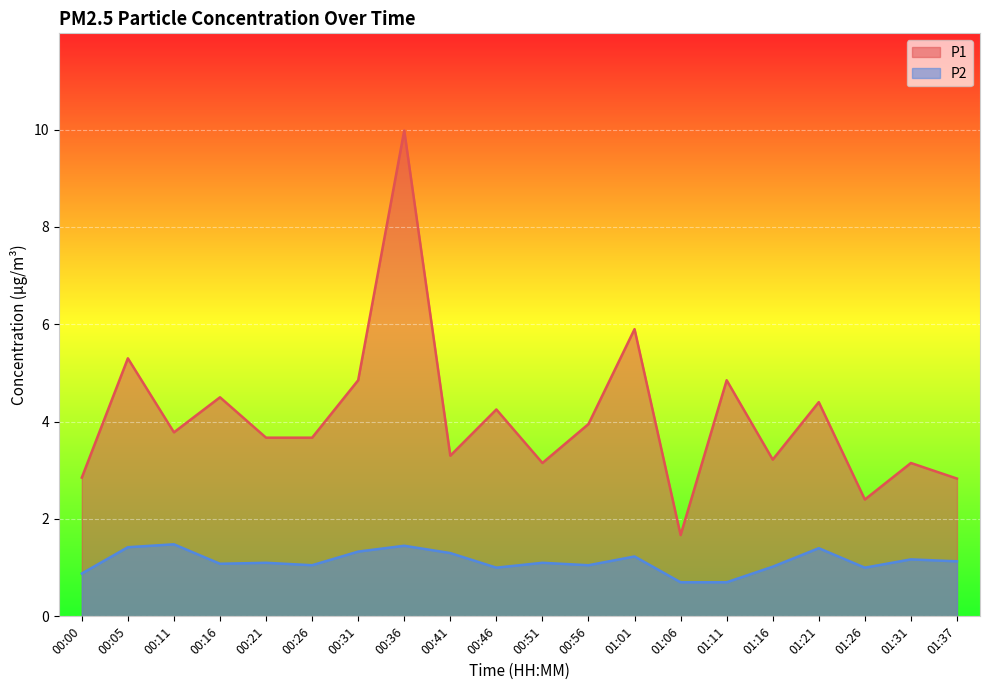

Which category has the lowest value in the P1 series?

01:06